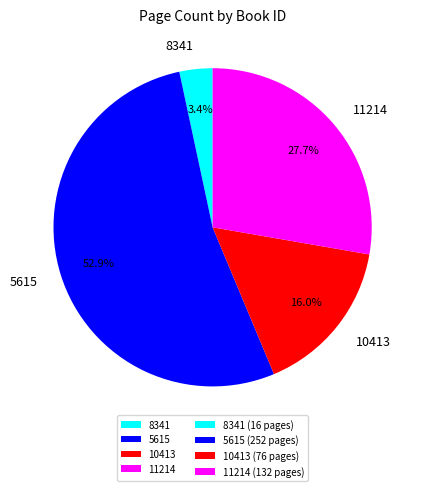

To the nearest percent, what portion does 8341 represent?

3%